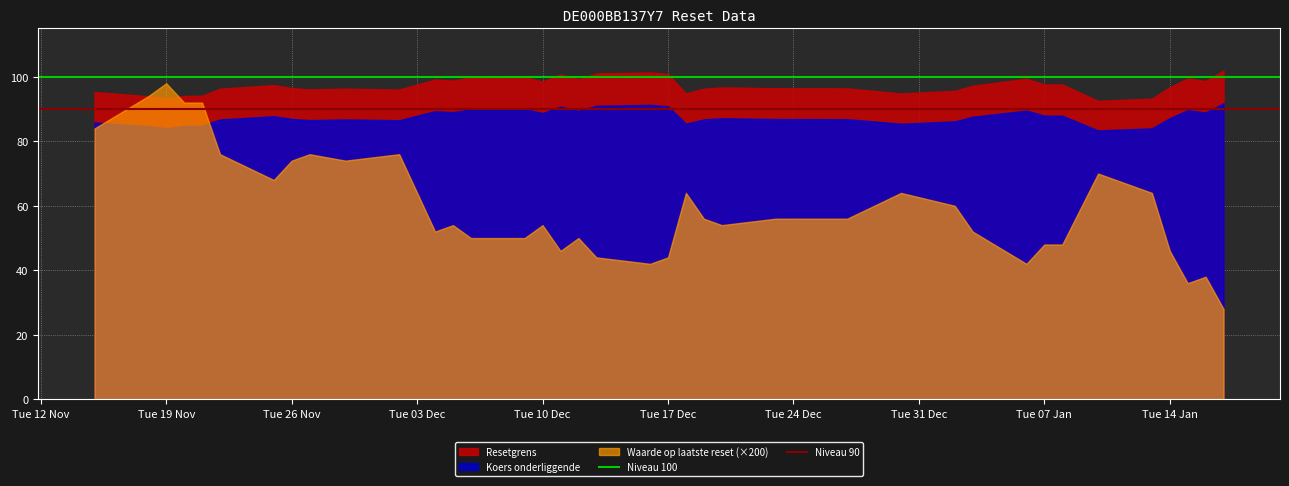

Which series has the widest spread of values?

Waarde op laatste reset (×200)